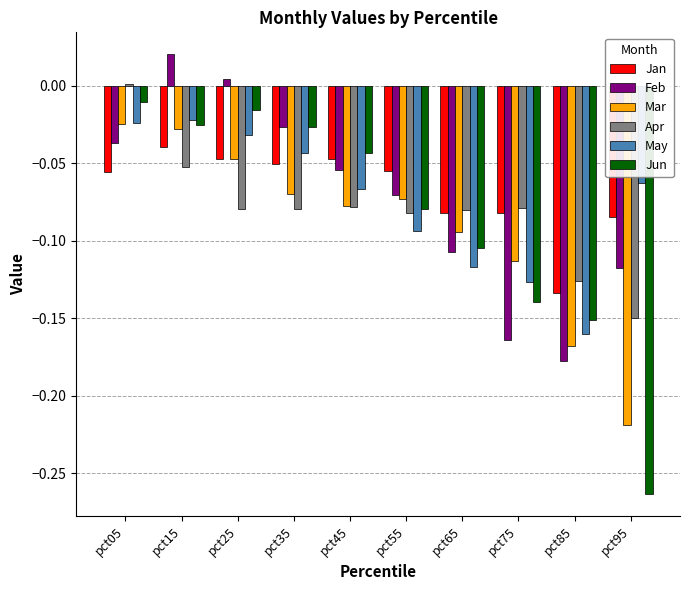

Is it true that May equals -0.3 at pct85?

False